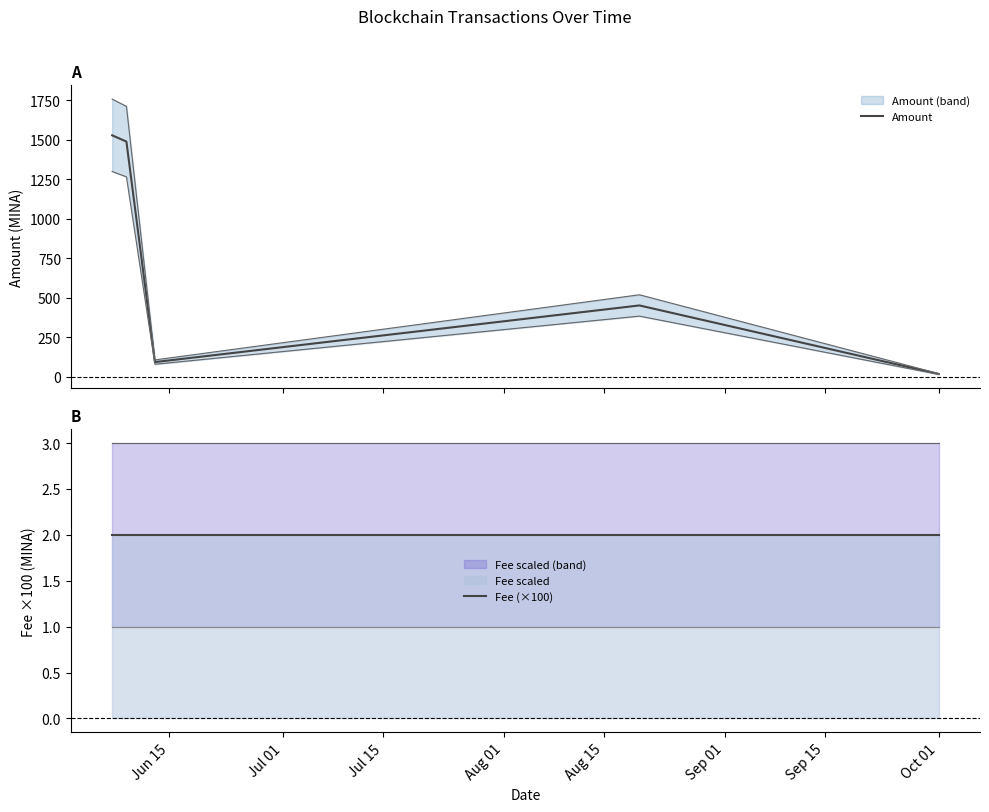

The value of Amount at Aug 01 is 650.4. True or false?

False